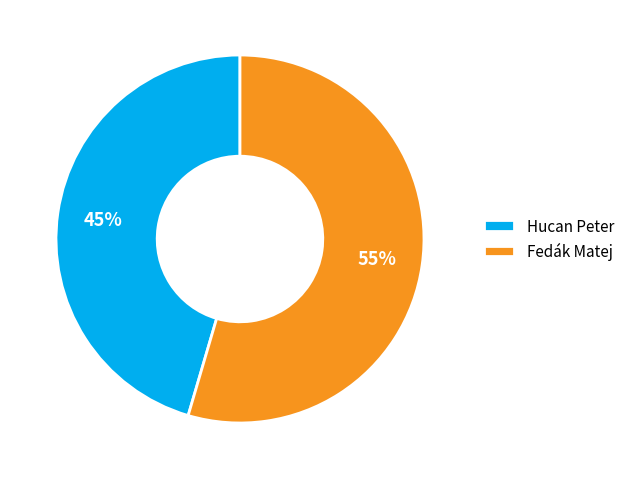

Which has a higher value, Fedák Matej or Hucan Peter?

Fedák Matej